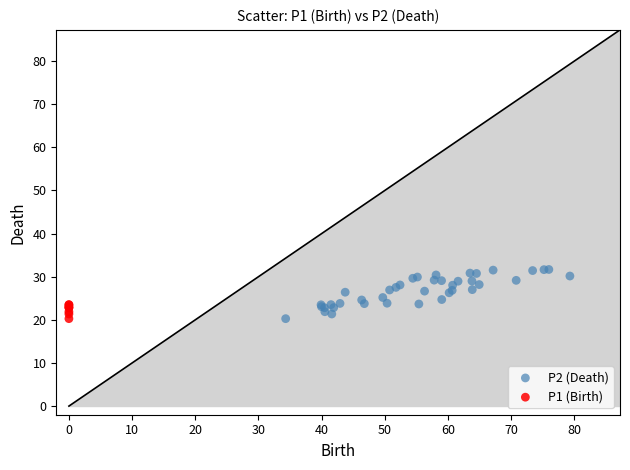

Which series contains the highest Y value?

P2 (Death)